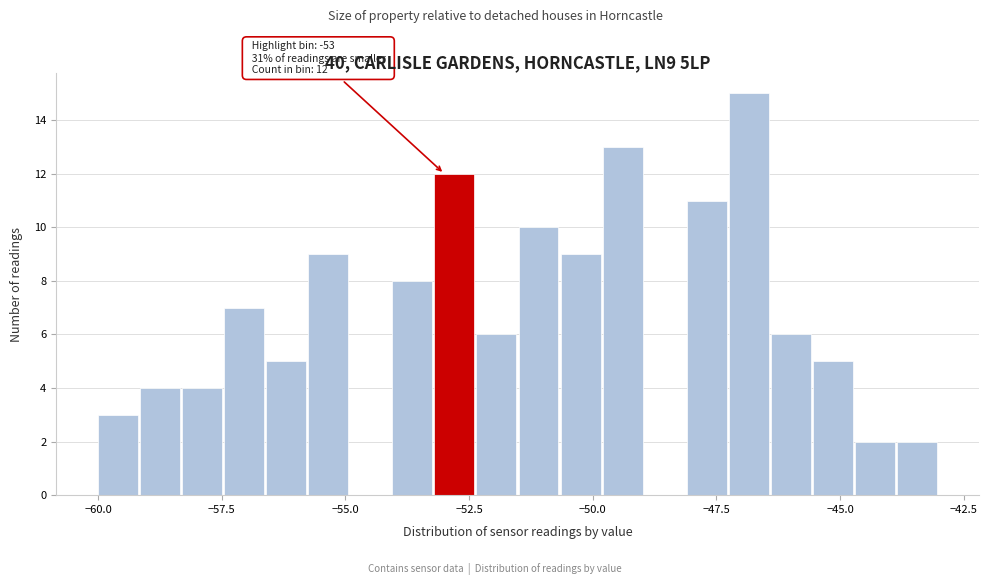

Around what value on the x-axis is the tallest bar? Give the approximate position of its centre, as read against the axis.

-47.0